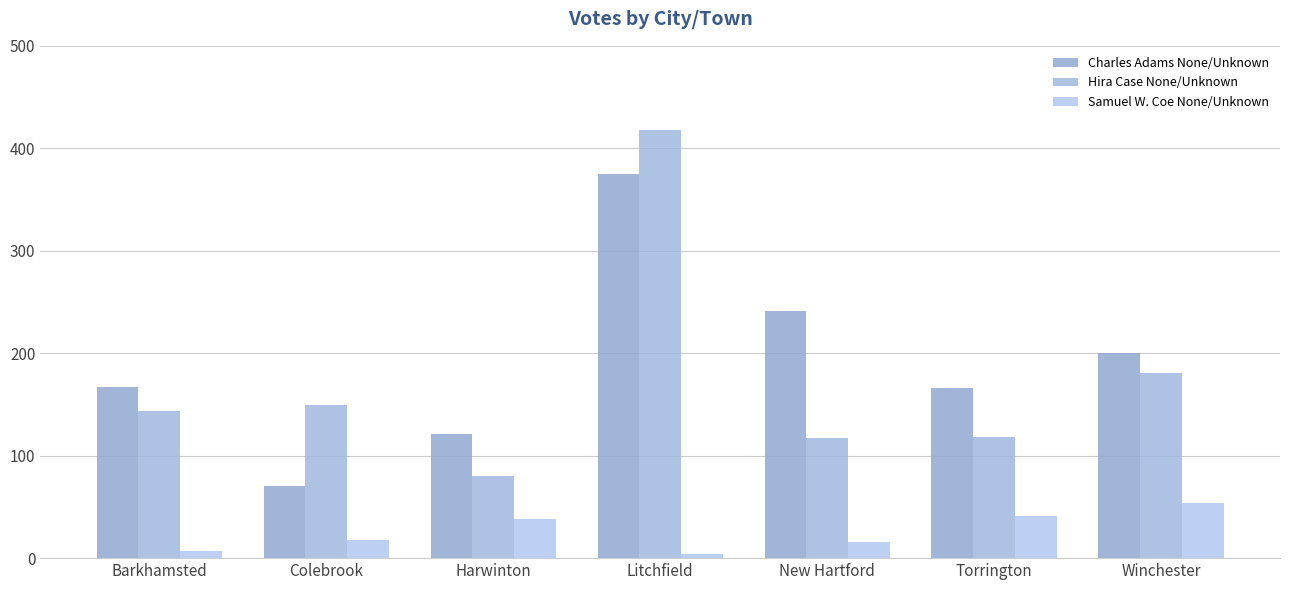

Which series has the largest range (max minus min)?

Hira Case None/Unknown